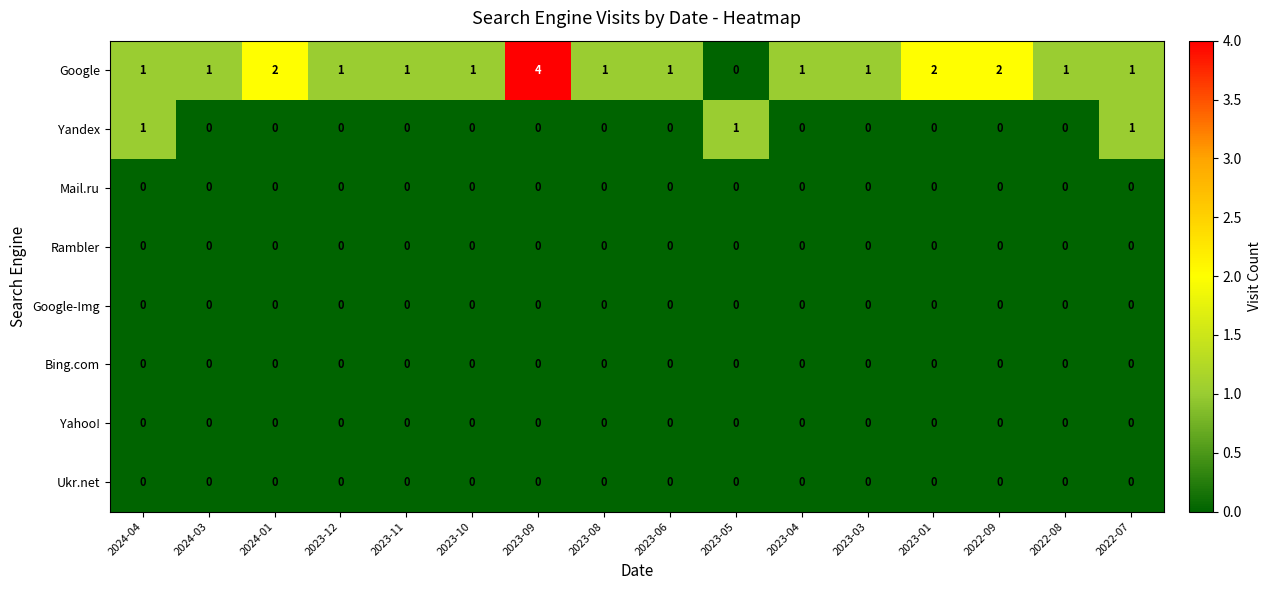

Between 2023-08 and 2022-07, which series saw the biggest shift?

row_1